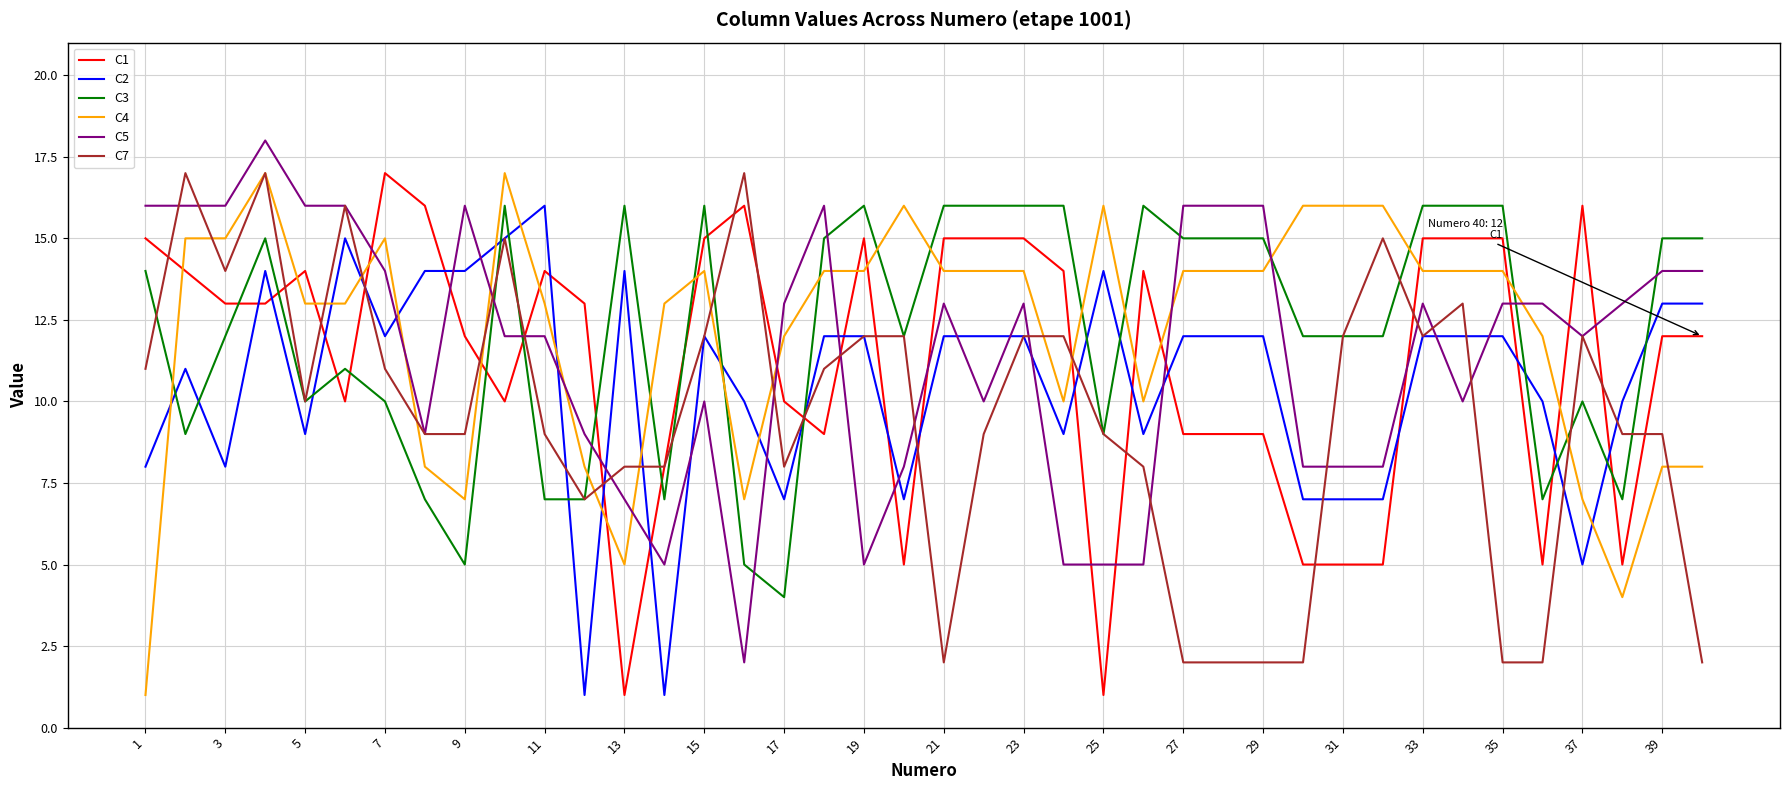

What is the minimum value for C7?

2